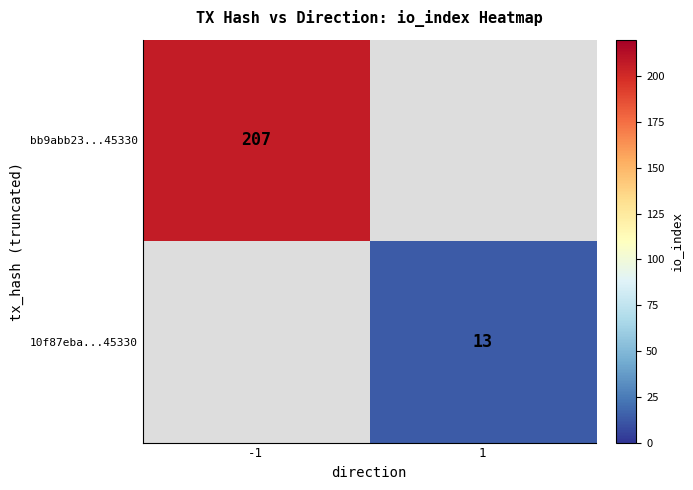

Is the value of bb9abb23...45330 at -1 greater than the value of 10f87eba...45330 at 1?

Yes